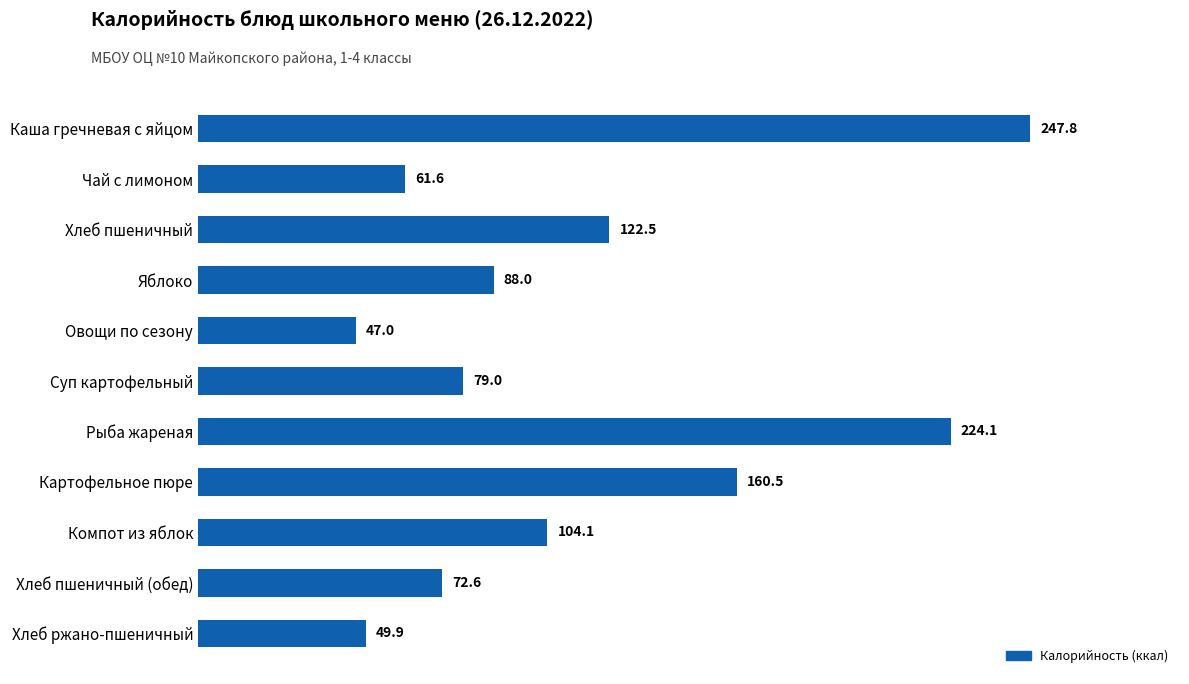

What is the maximum value shown in the chart?

247.8